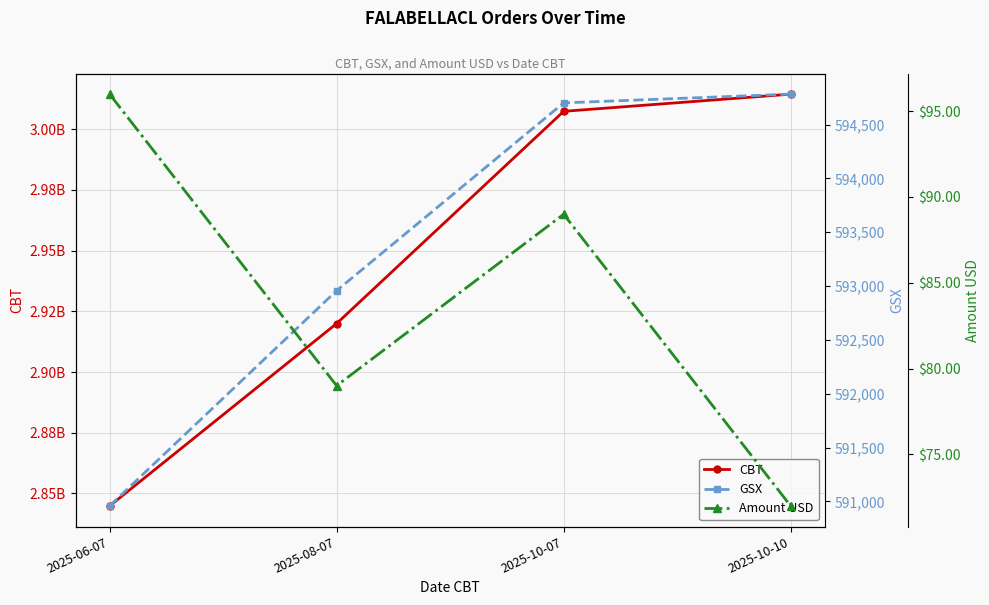

Is the value of CBT at 2025-08-07 greater than the value of GSX at 2025-06-07?

Yes